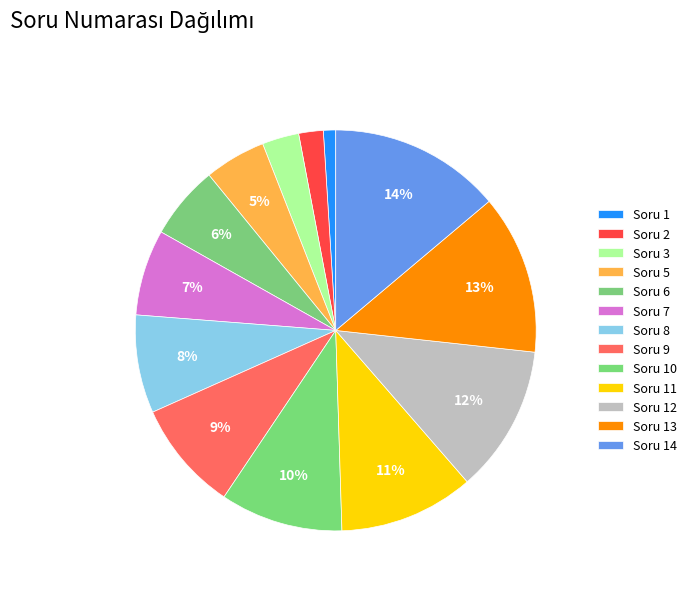

Is it true that Soru 9 is 9% of the pie?

True